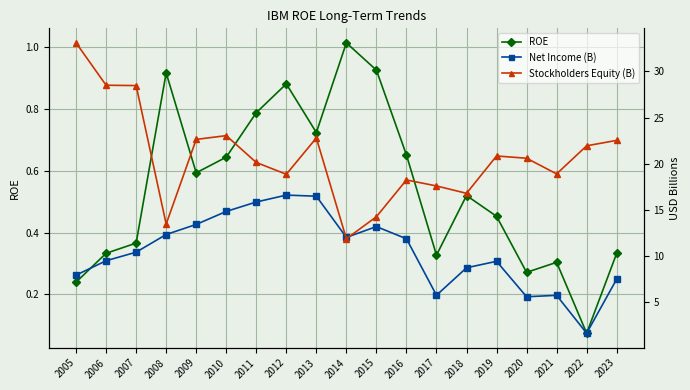

What is the total value across all series at 2018?

26.0